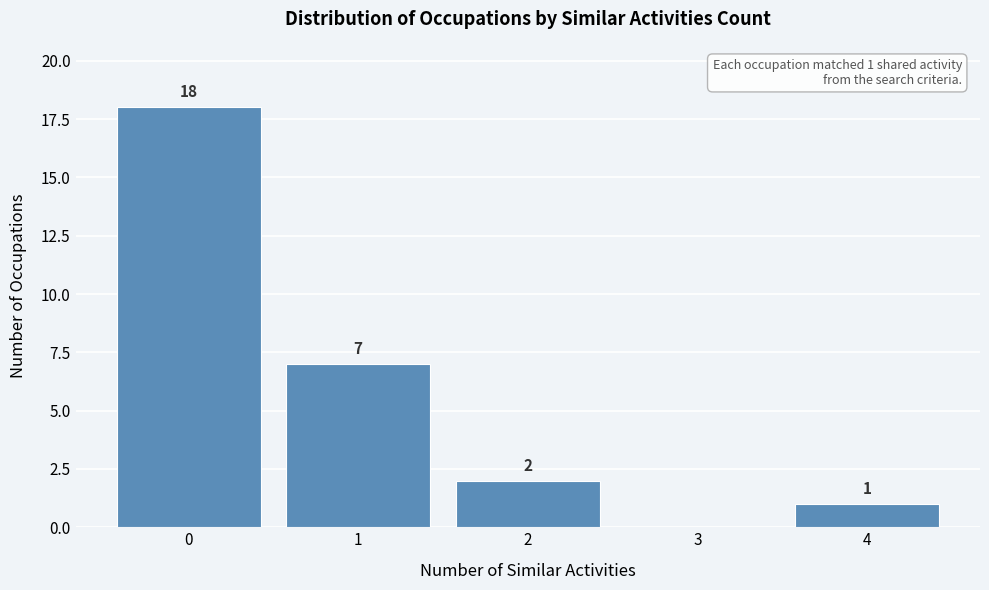

Over which range of the x-axis is the bar tallest?

-0.5 to 0.5